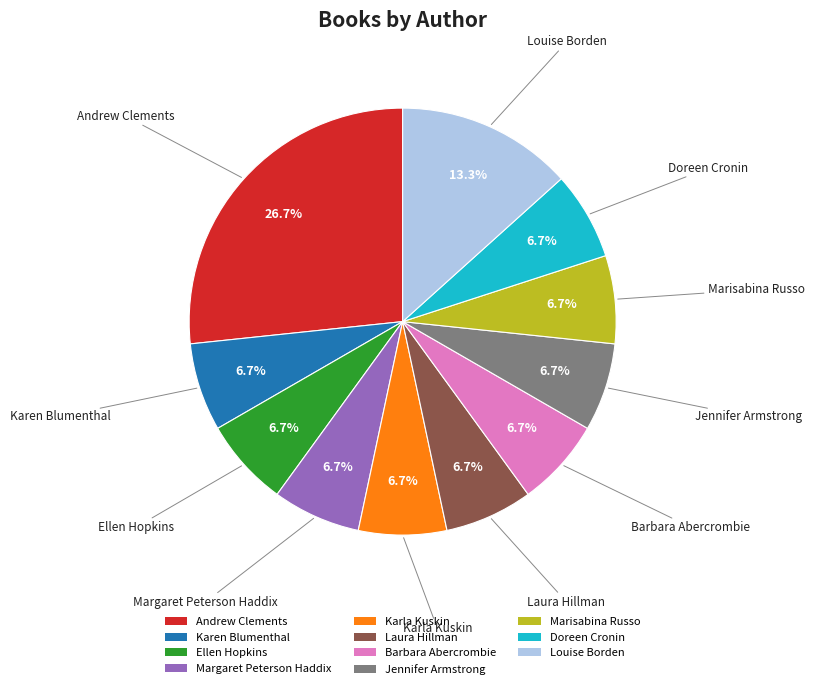

Does any single category account for the majority?

No